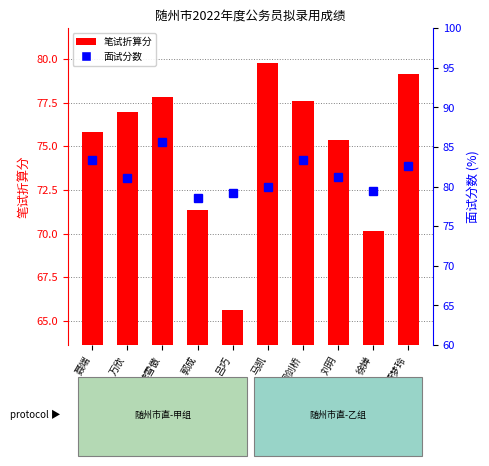

Rank the categories by 笔试折算分 value from highest to lowest.

马凯, 董梦玲, 龚雪傲, 周剑桥, 万欣, 聂端, 刘玥, 郭成, 徐婵, 吕巧